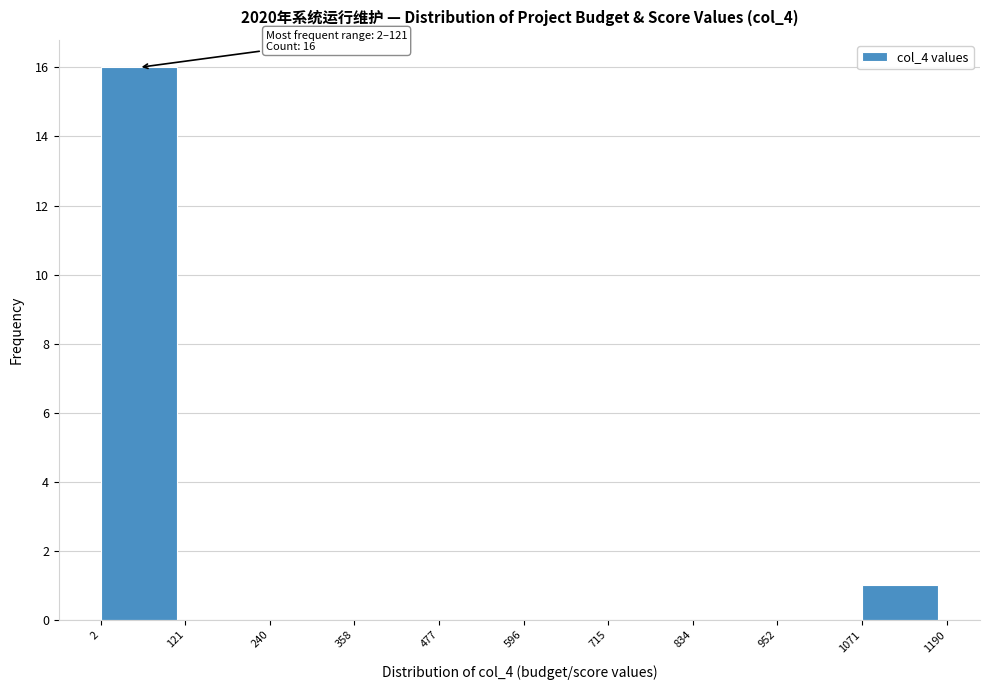

Over which range of the x-axis is the bar tallest?

2 to 121